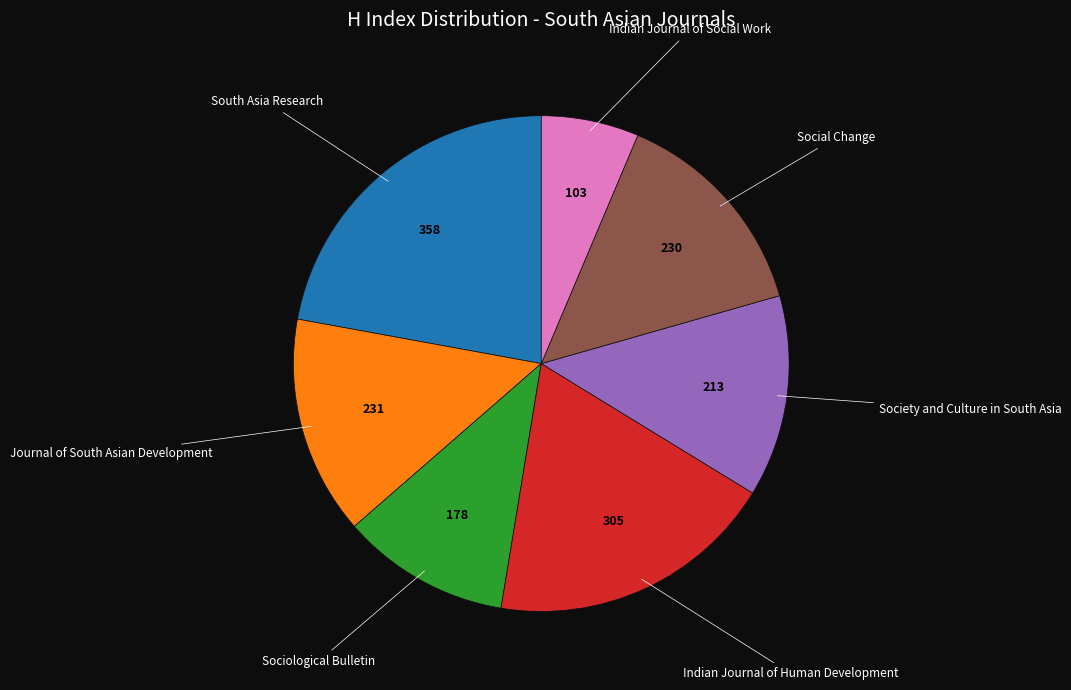

How many segments does this pie chart have?

7